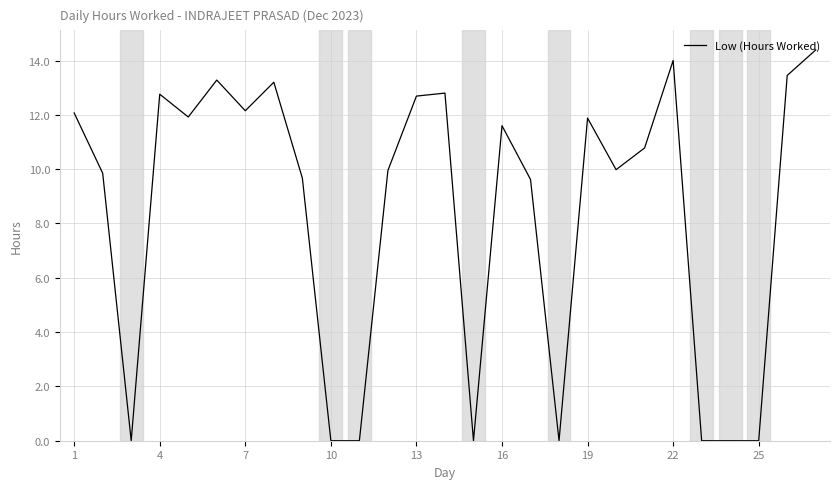

What is the maximum value shown in the chart?

14.4